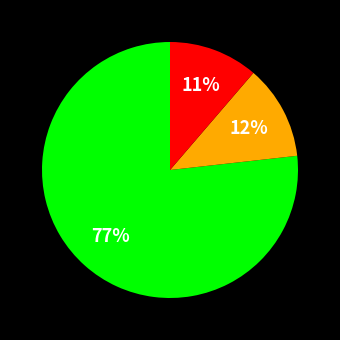

Does any single category account for the majority?

Yes